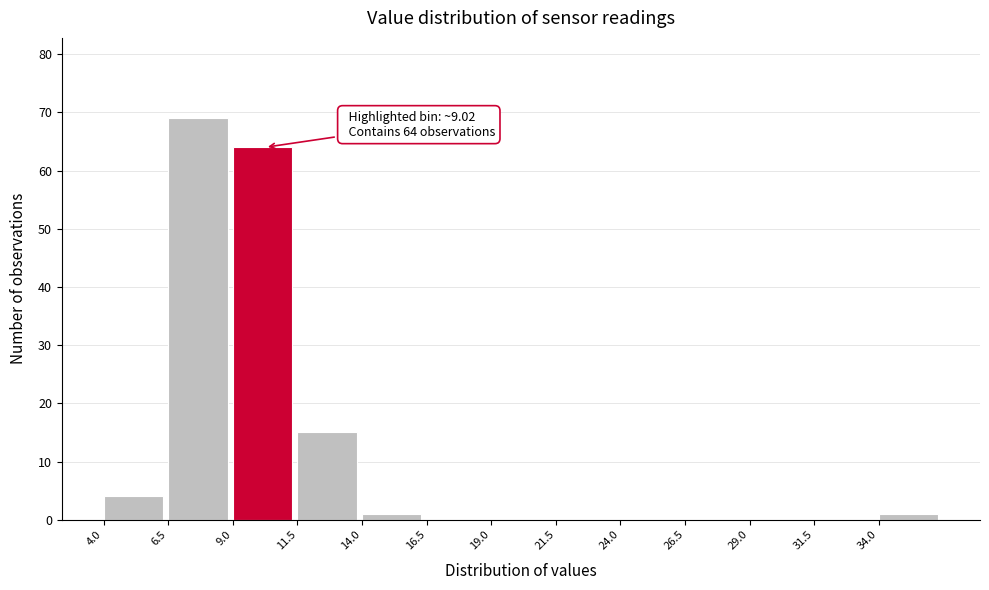

Over which range of the x-axis is the bar tallest?

6.5 to 9.0